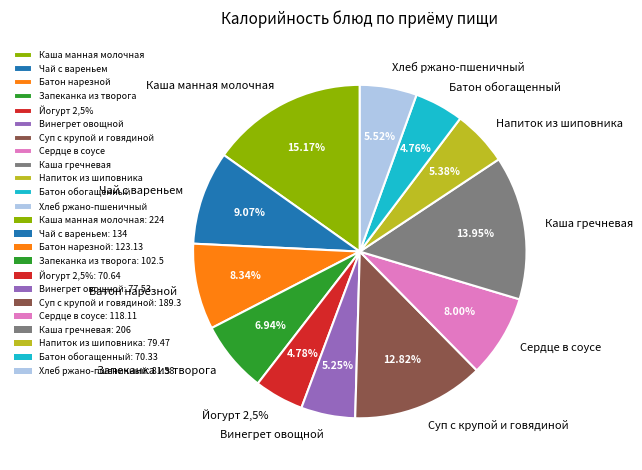

Is it true that Винегрет овощной is 5% of the pie?

True